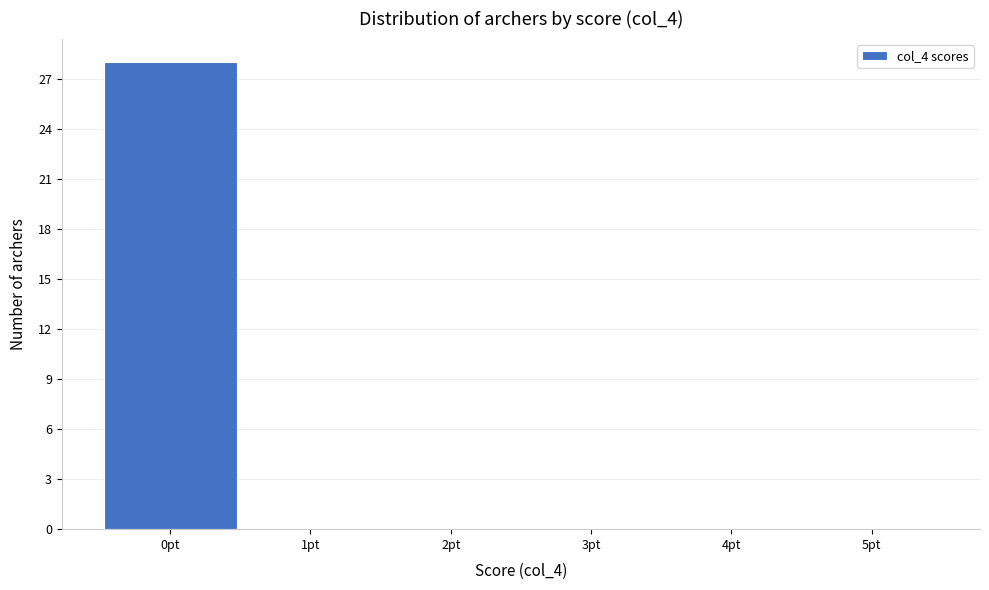

Reading left to right, transcribe this chart: for each bar, give the range it covers on the x-axis and its height. The values are not printed on the chart, so give them approximately, as read against the axis.

-0.5 to 0.5: 28
0.5 to 1.5: 0
1.5 to 2.5: 0
2.5 to 3.5: 0
3.5 to 4.5: 0
4.5 to 5.5: 0